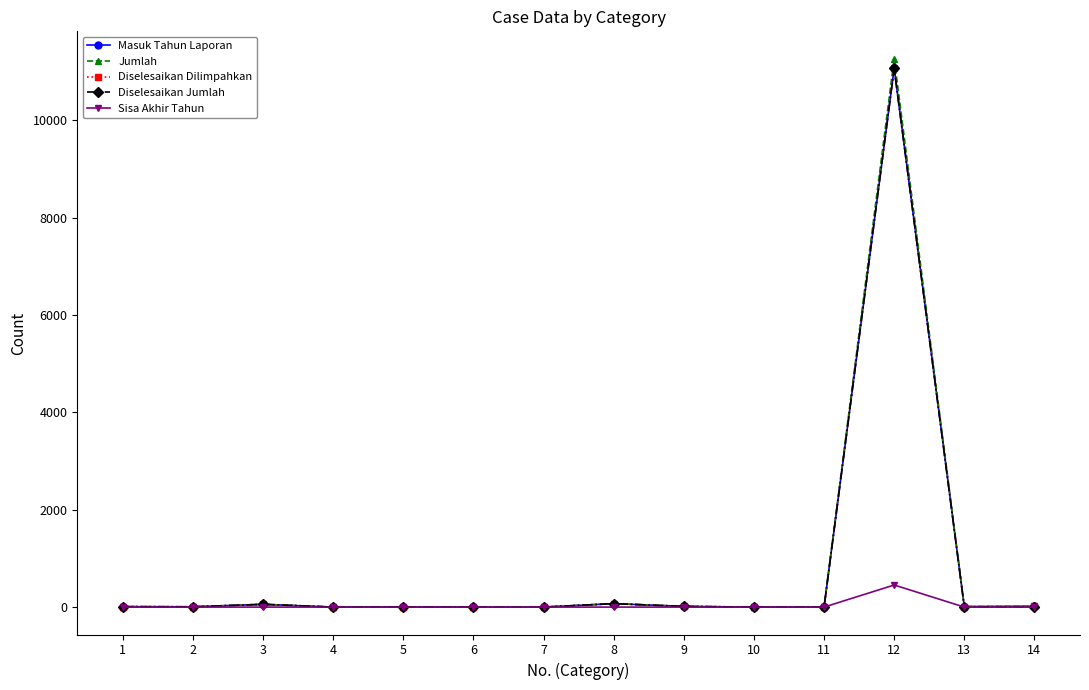

The Jumlah series shows 6 at 2. True or false?

True